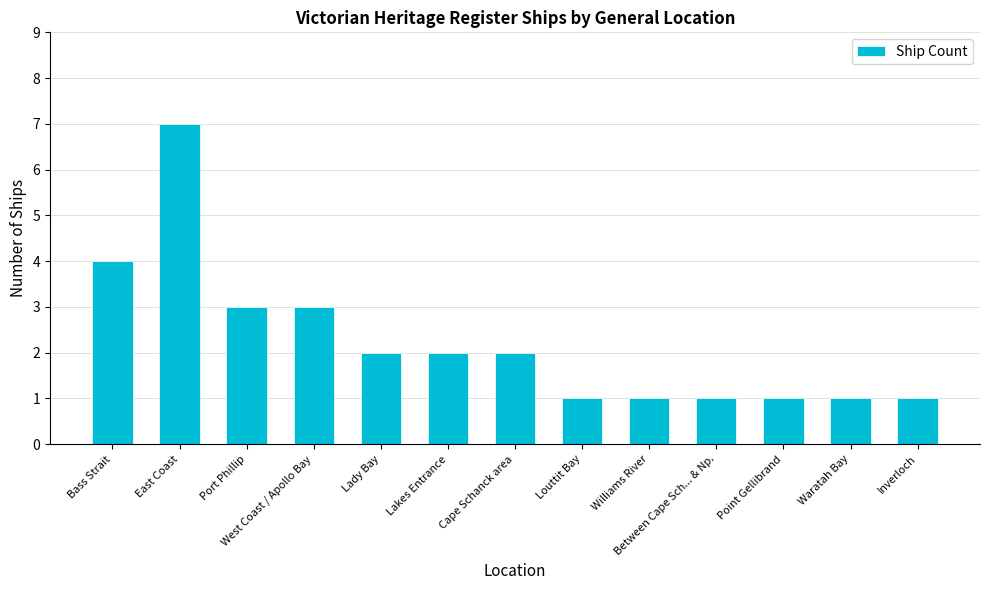

What is the difference between the values at Williams River and Cape Schanck area?

1